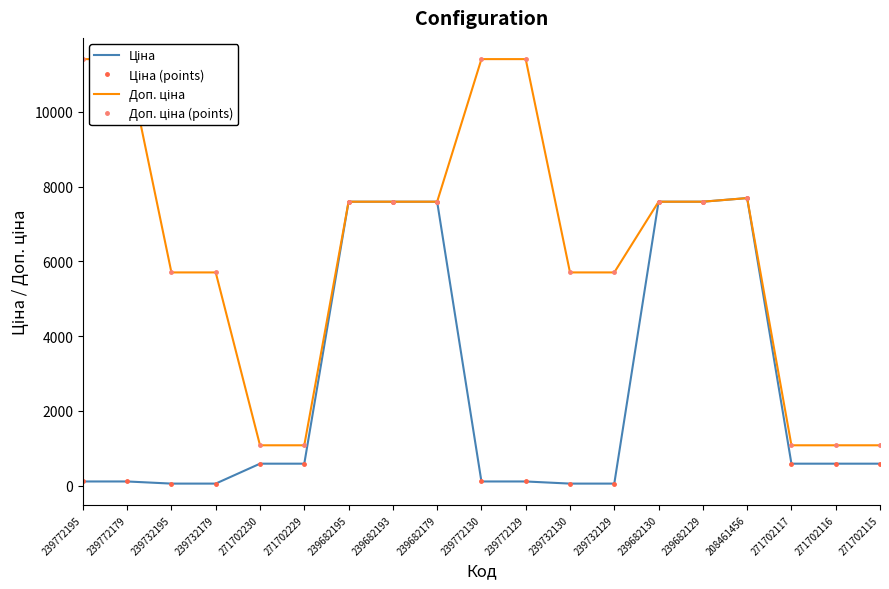

Which category has the highest value in the Доп. ціна (points) series?

239772195